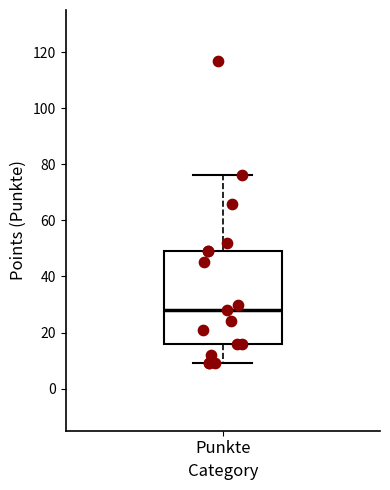

Where does the lower whisker of the box for Punkte end on the y-axis? The values are not printed on the chart, so give them approximately, as read against the axis.

10